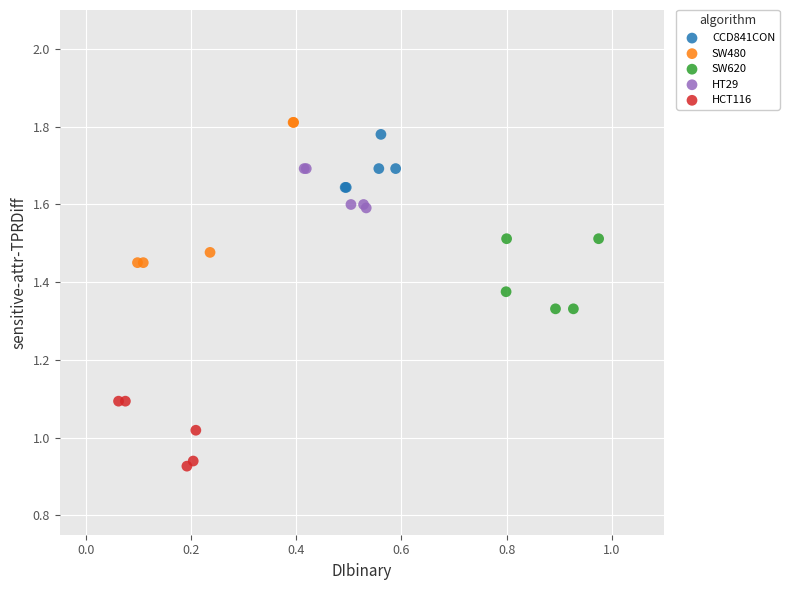

Which series reaches the minimum Y coordinate?

HCT116